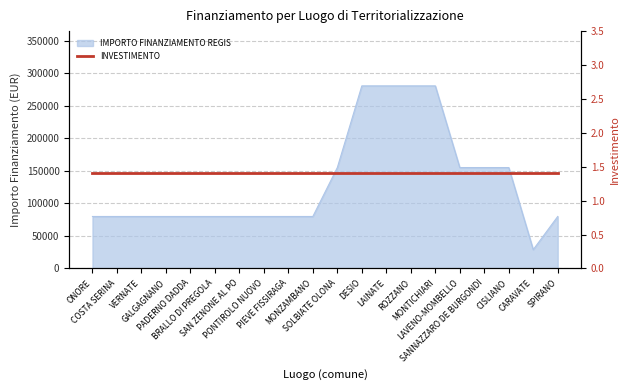

Reading left to right, extract all data points from this chart.

ONORE=79922	COSTA SERINA=79922	VERNATE=79922	GALGAGNANO=79922	PADERNO DADDA=79922	BRALLO DI PREGOLA=79922	SAN ZENONE AL PO=79922	PONTIROLO NUOVO=79922	PIEVE FISSIRAGA=79922	MONZAMBANO=79922	SOLBIATE OLONA=155234	DESIO=280932	LAINATE=280932	ROZZANO=280932	MONTICHIARI=280932	LAVENO-MOMBELLO=155234	SANNAZZARO DE BURGONDI=155234	CISLIANO=155234	CARAVATE=28902	SPIRANO=79922